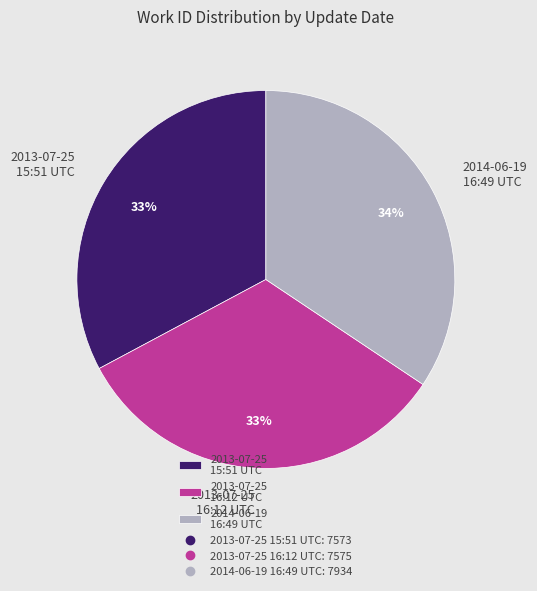

Which slice is the largest?

2014-06-19 16:49 UTC